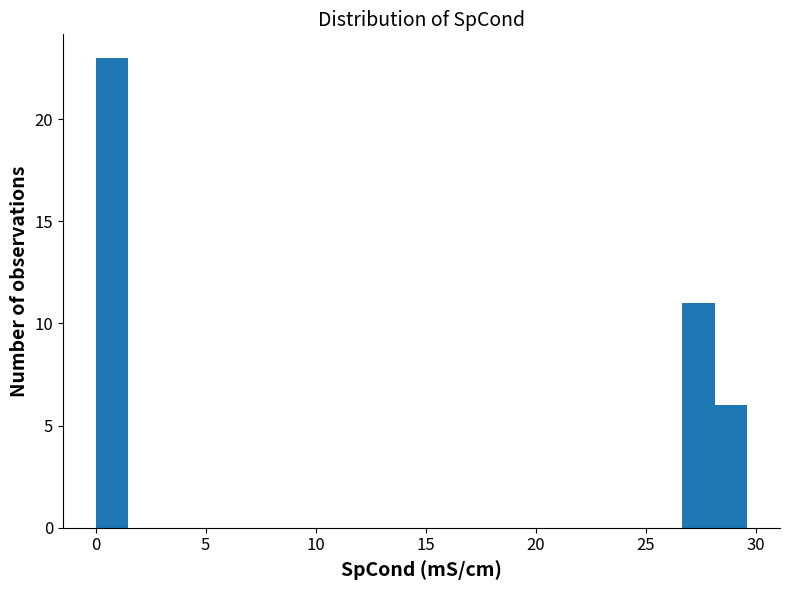

Around what value on the x-axis is the tallest bar? Give the approximate position of its centre, as read against the axis.

0.5